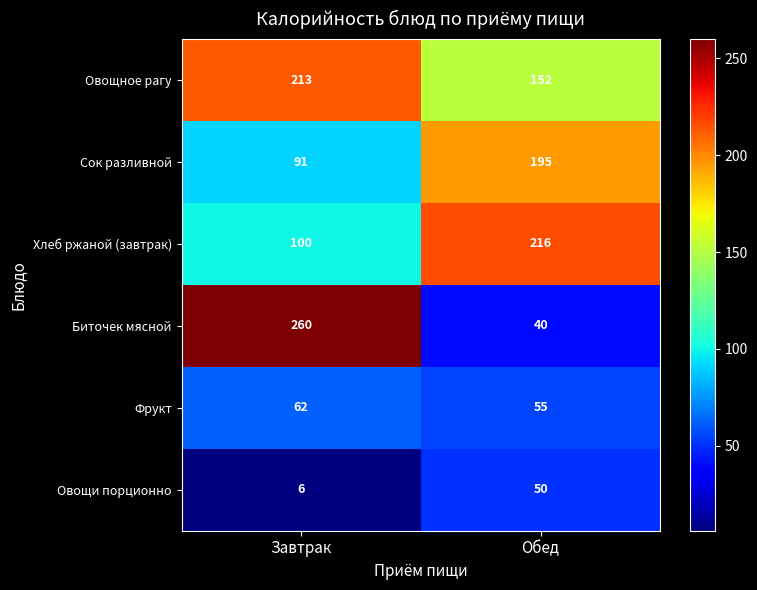

At Завтрак, list the series in order from largest to smallest.

Биточек мясной, Овощное рагу, Хлеб ржаной (завтрак), Сок разливной, Фрукт, Овощи порционно